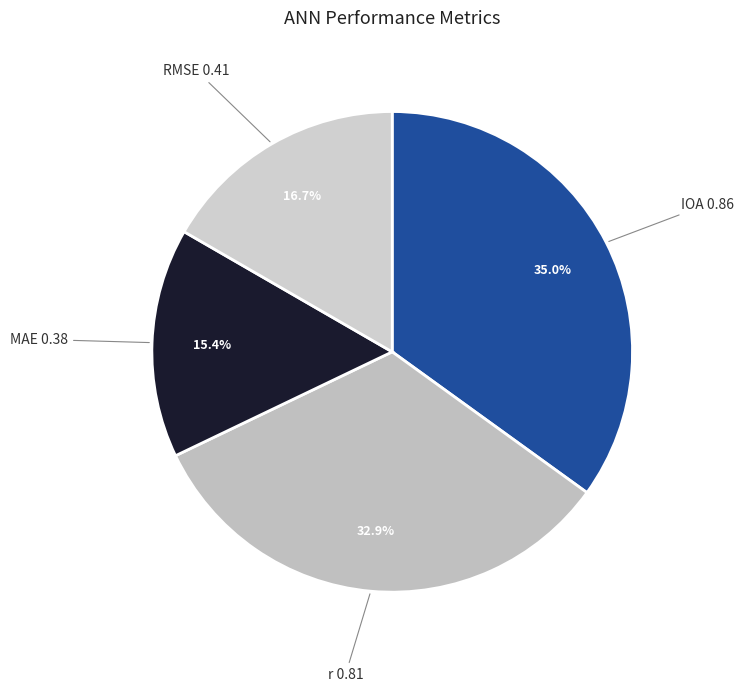

Count the number of slices in the pie.

4